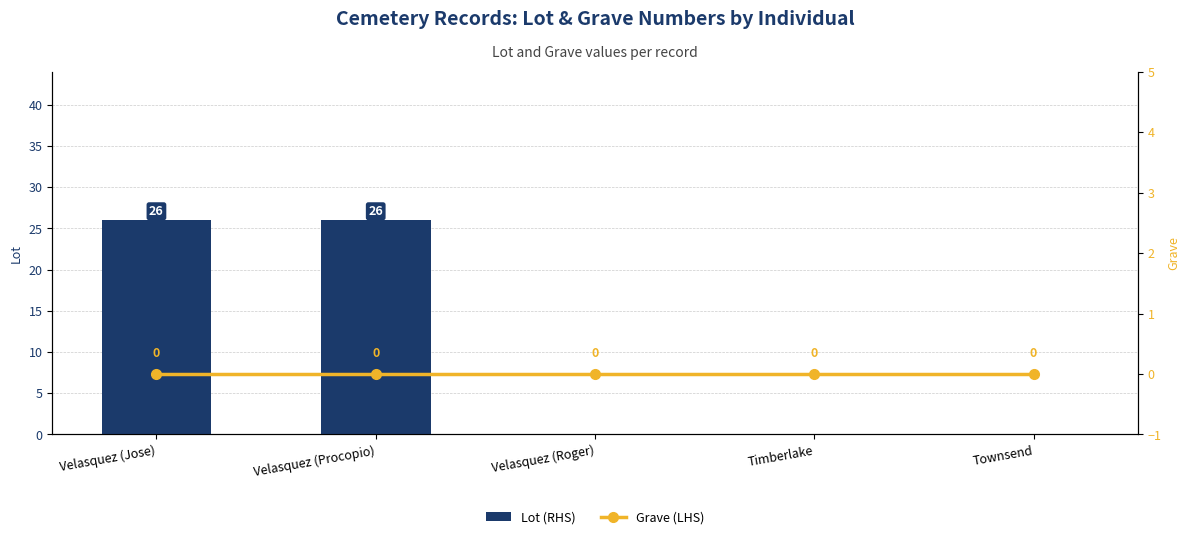

The value of Lot (RHS) at Velasquez (Roger) is -18. True or false?

False